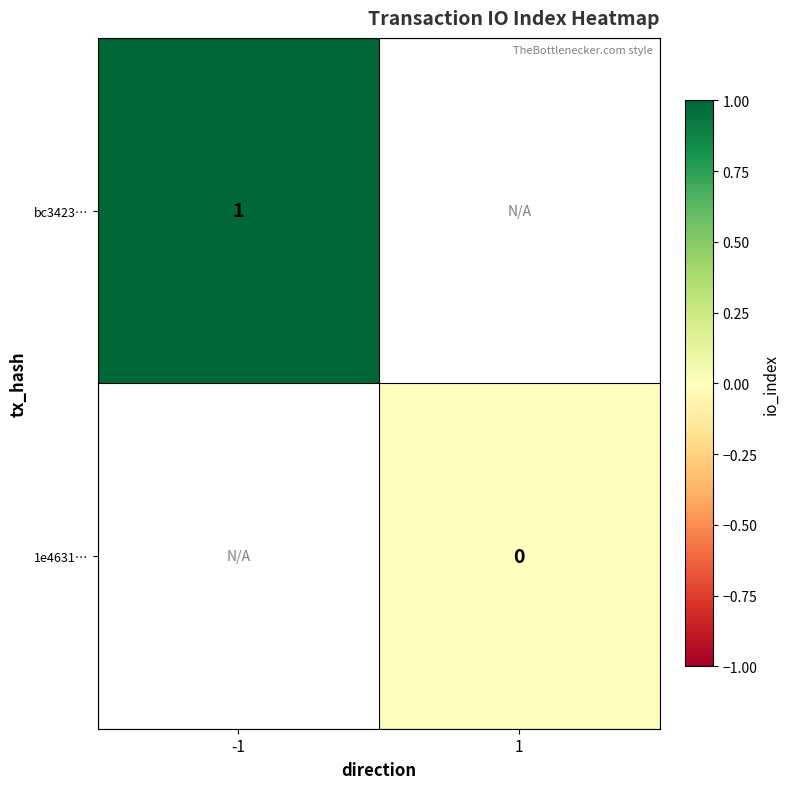

Is it true that bc3423… equals 1 at -1?

True